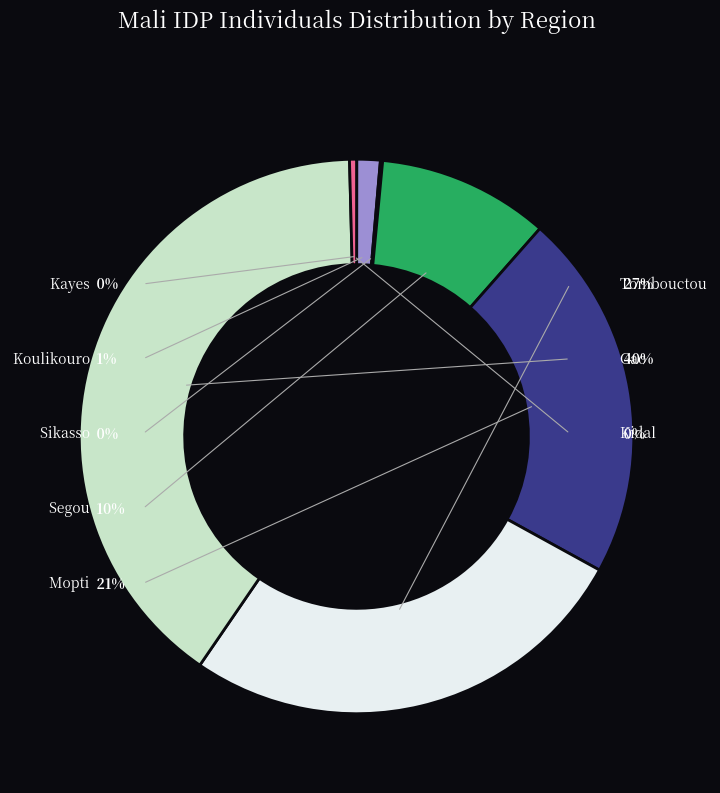

Which has a higher value, Sikasso-Yorosso or Mopti-Douentza?

Mopti-Douentza